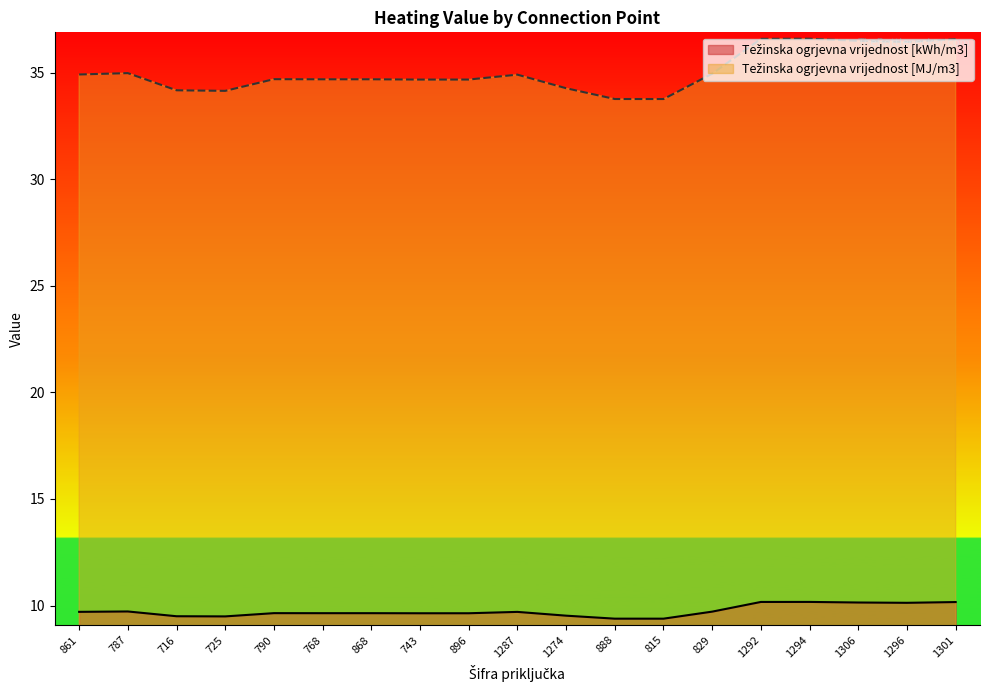

How many lines are shown in the chart?

2